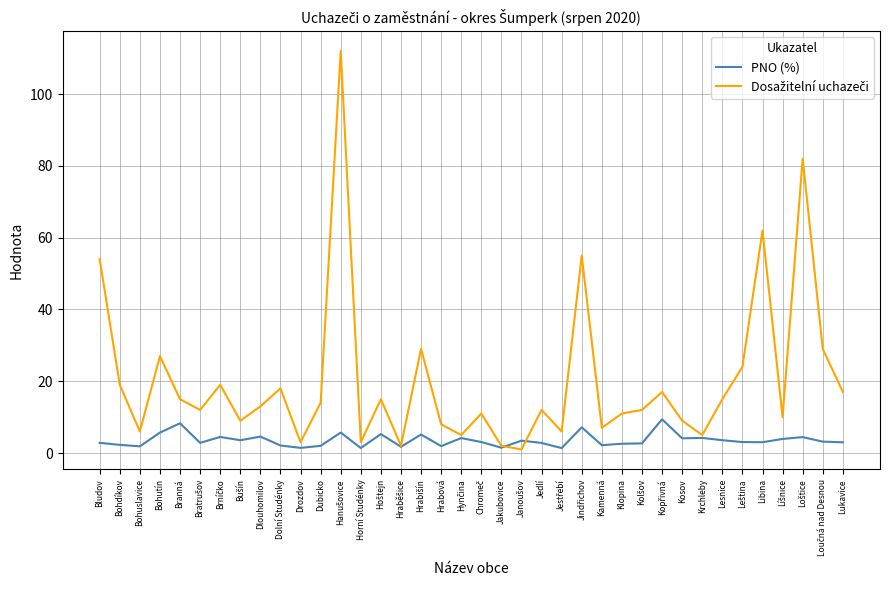

How many distinct data groups are displayed?

2